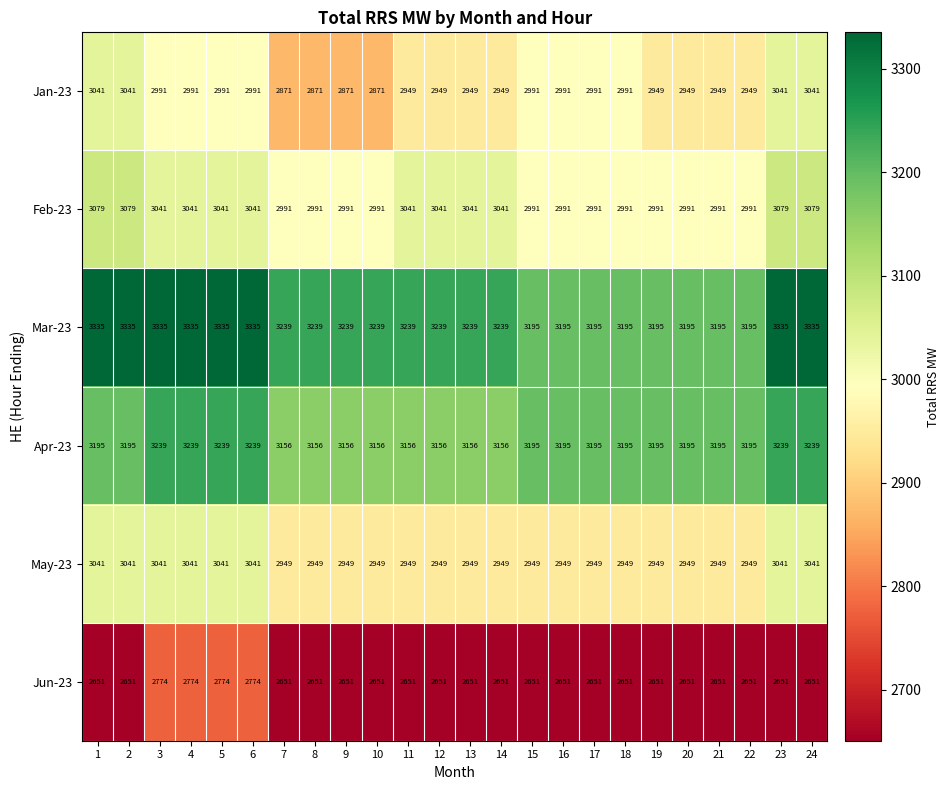

Which series has the widest spread of values?

Jan-23